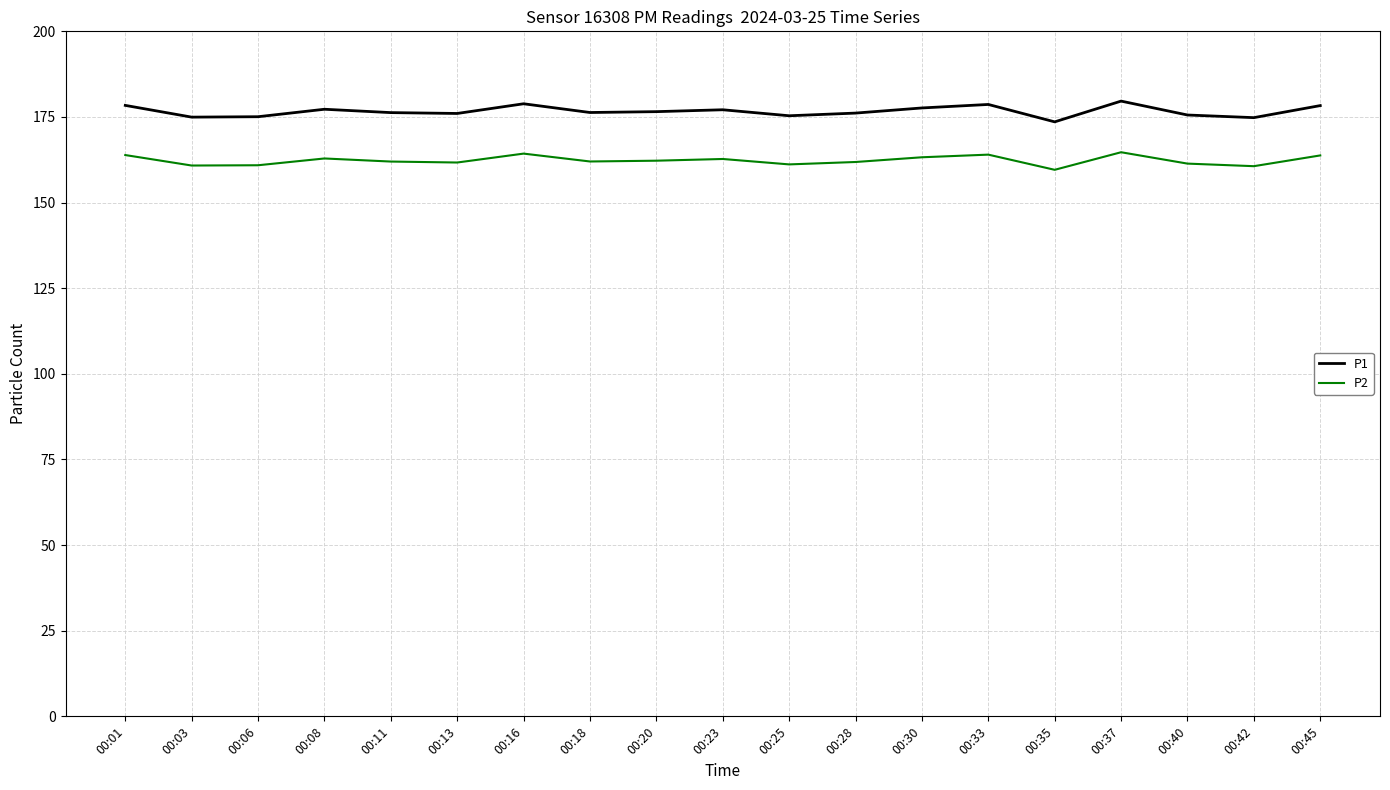

What is the minimum value shown in the chart?

159.6